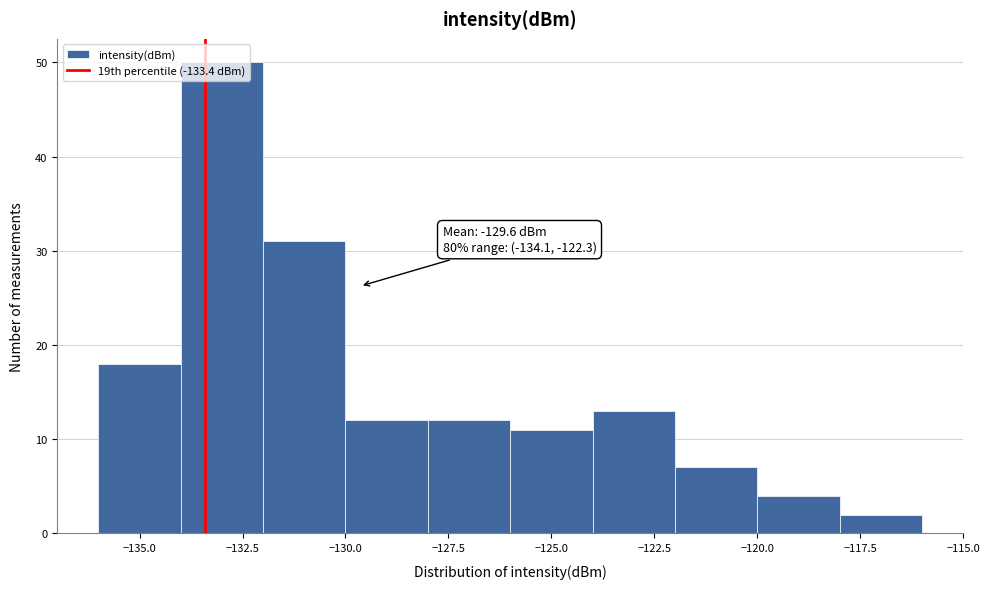

Over which range of the x-axis is the bar tallest?

-134 to -132